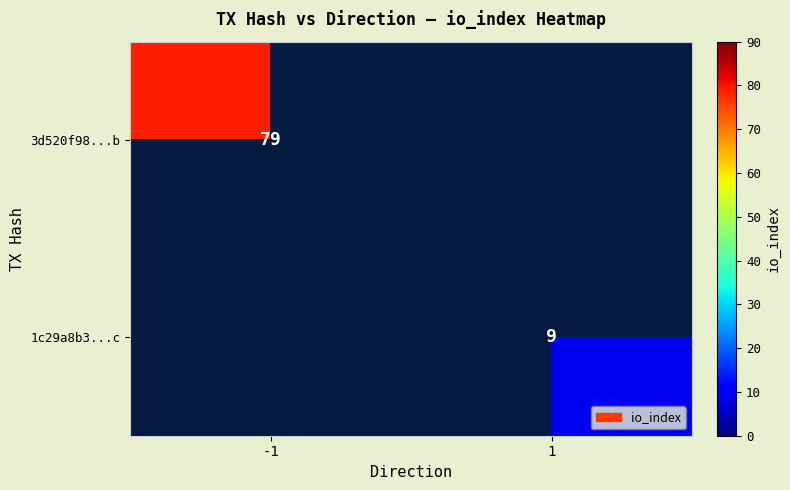

How many data points does each series have?

2